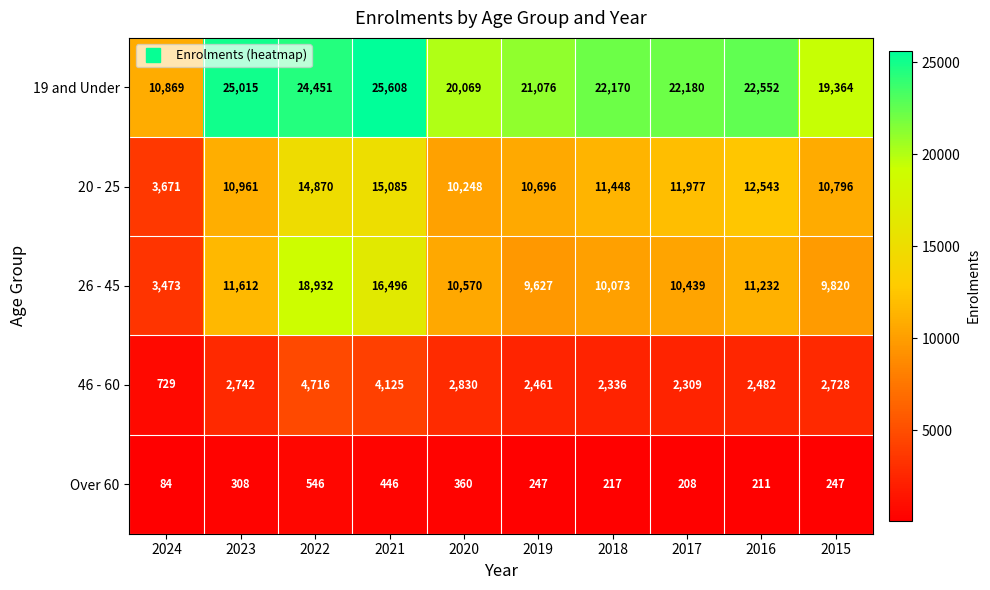

At how many categories does at least one series exceed 6701?

10